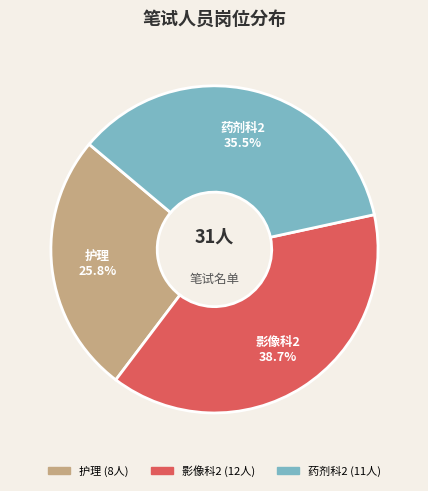

What percentage is the 影像科2 slice, to the nearest percent?

39%